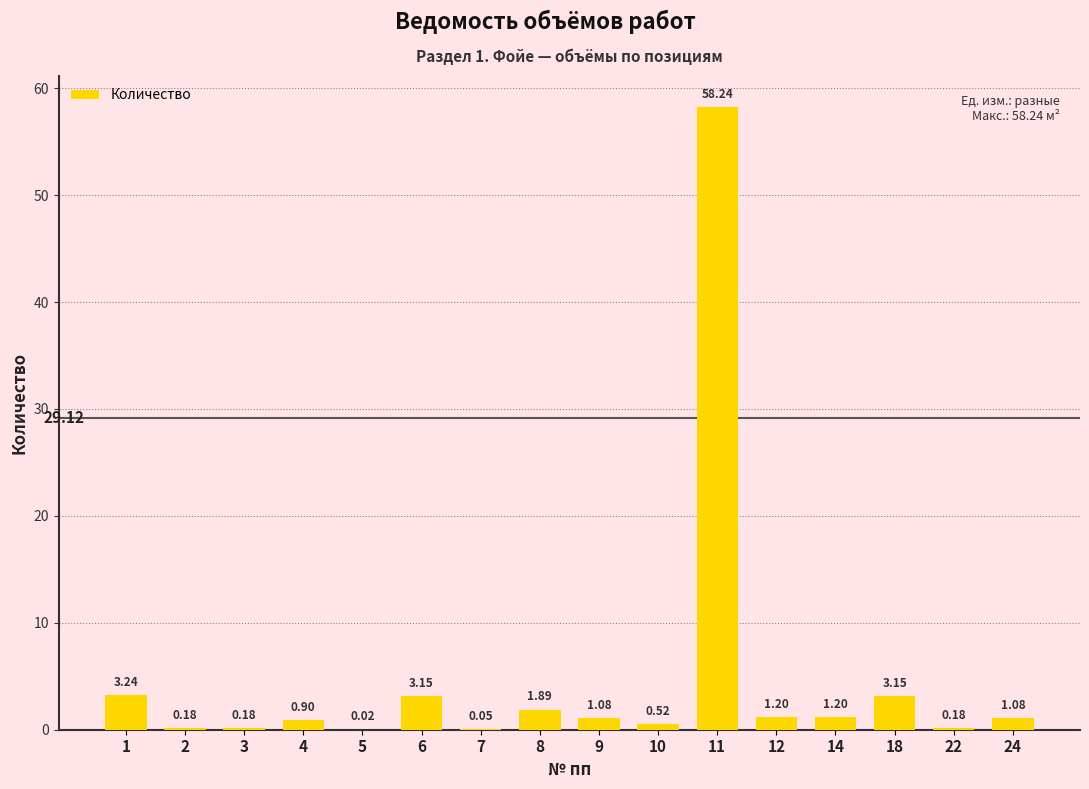

At which label is the value closest to 29?

1